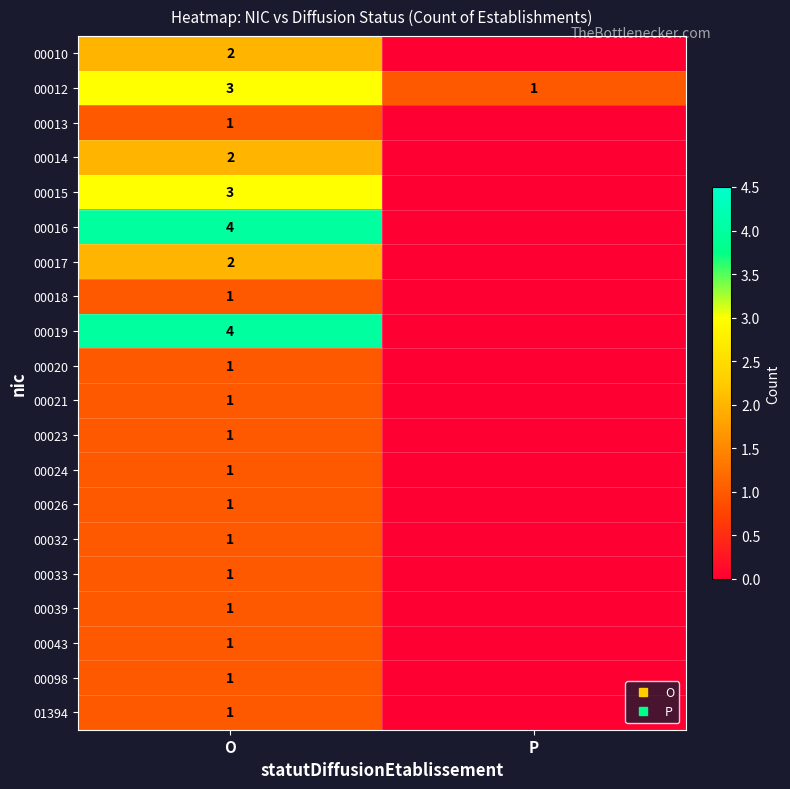

Is it true that 00032 equals 0 at P?

True